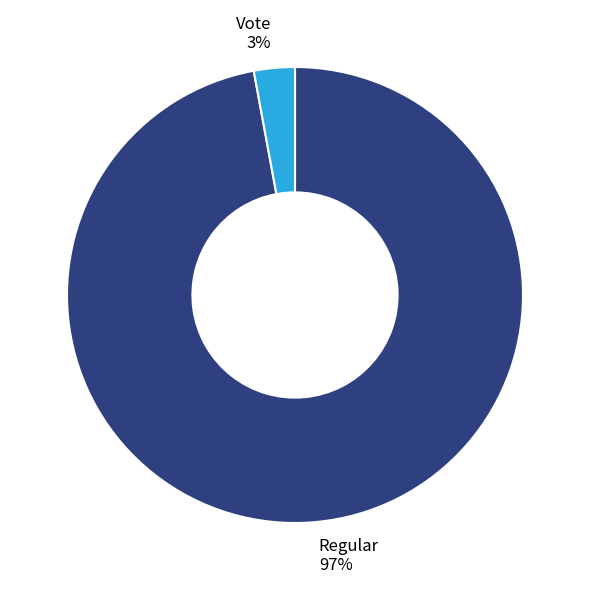

How many slices are in this pie chart?

2